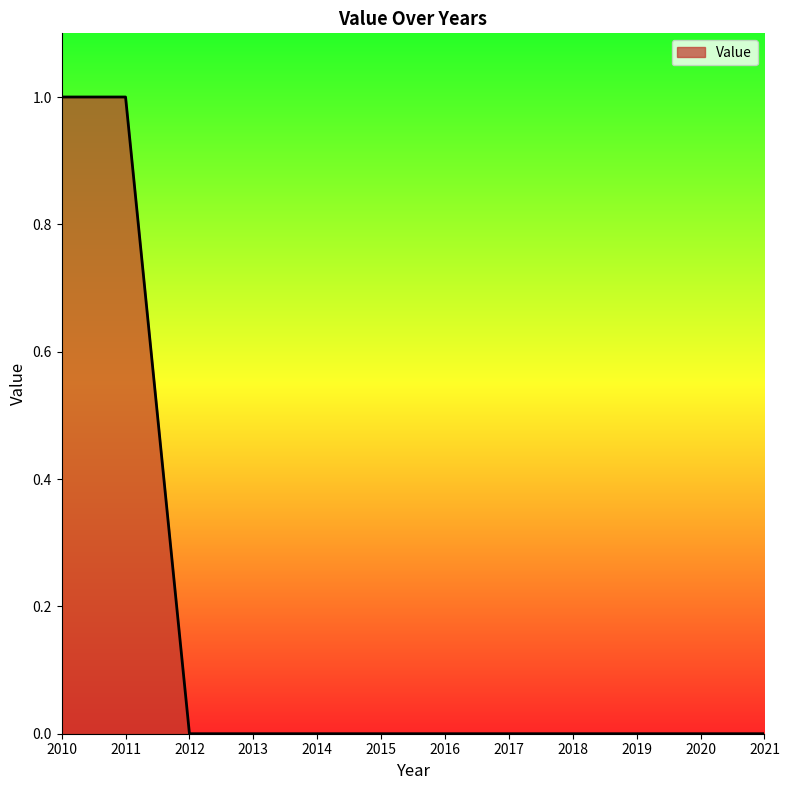

True or false: the data shows -1 at 2017.

False